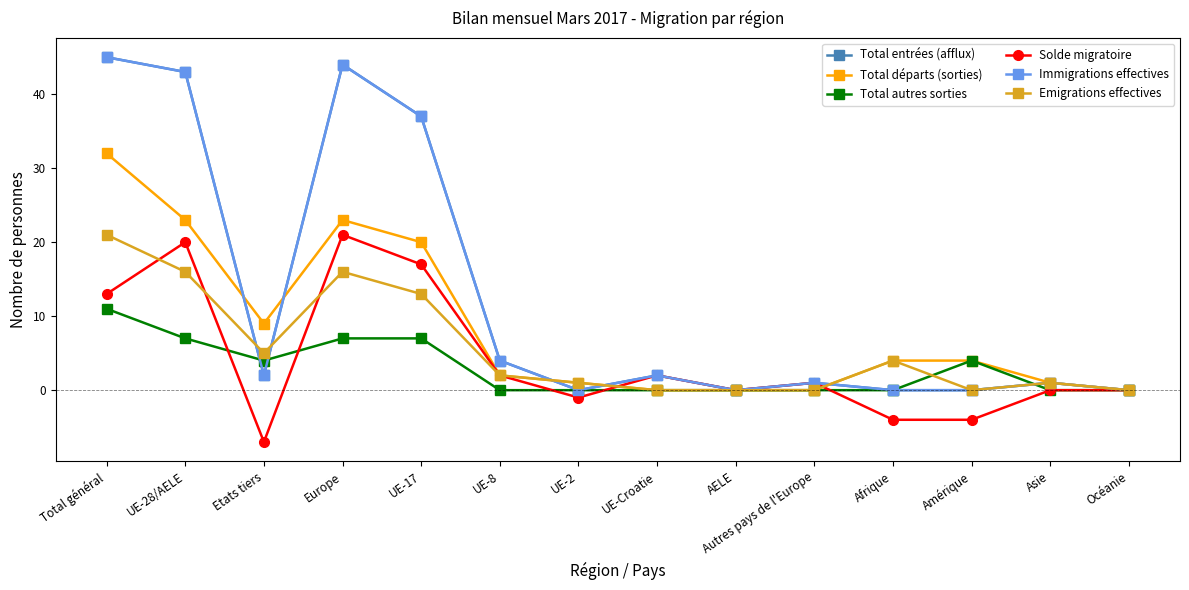

Does the chart have visible grid lines?

No